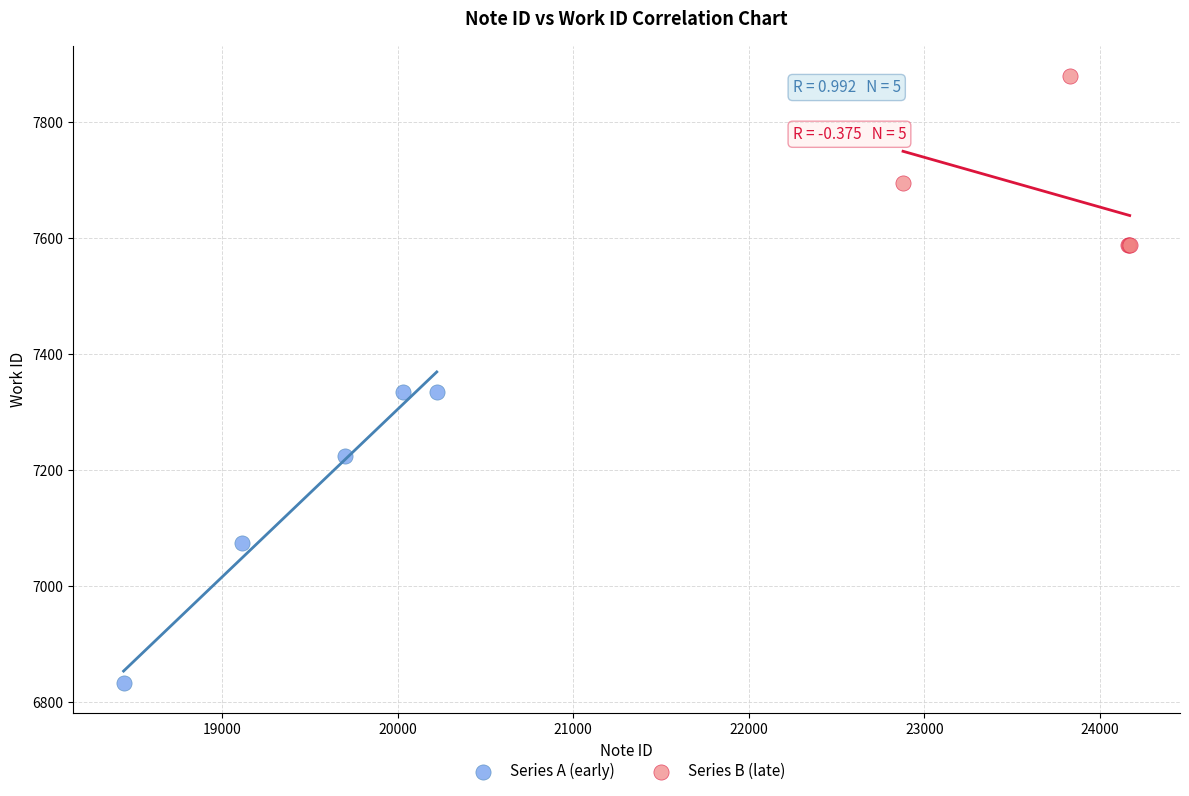

What are all the series names shown in the legend?

Series A (early), Series B (late)